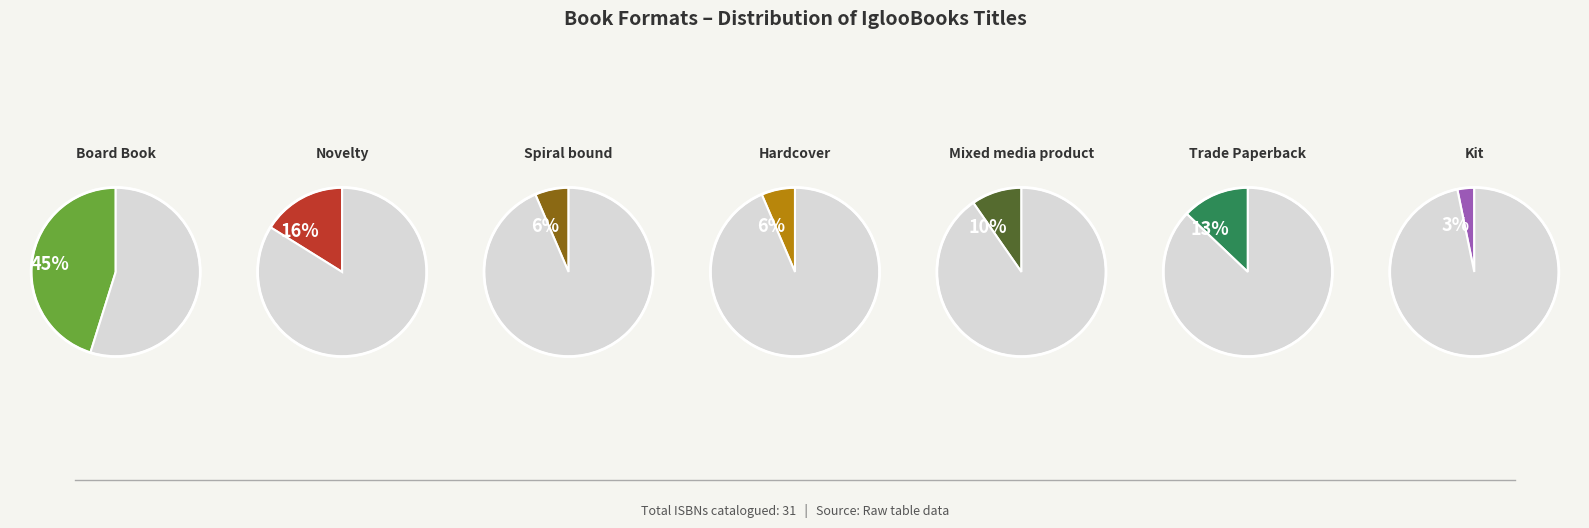

What percentage do Mixed media product and Novelty together represent?

25.8%